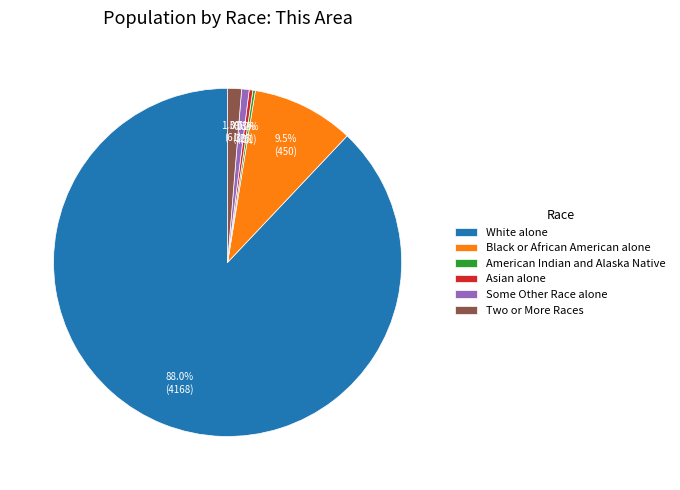

Is it true that Two or More Races is 11% of the pie?

False